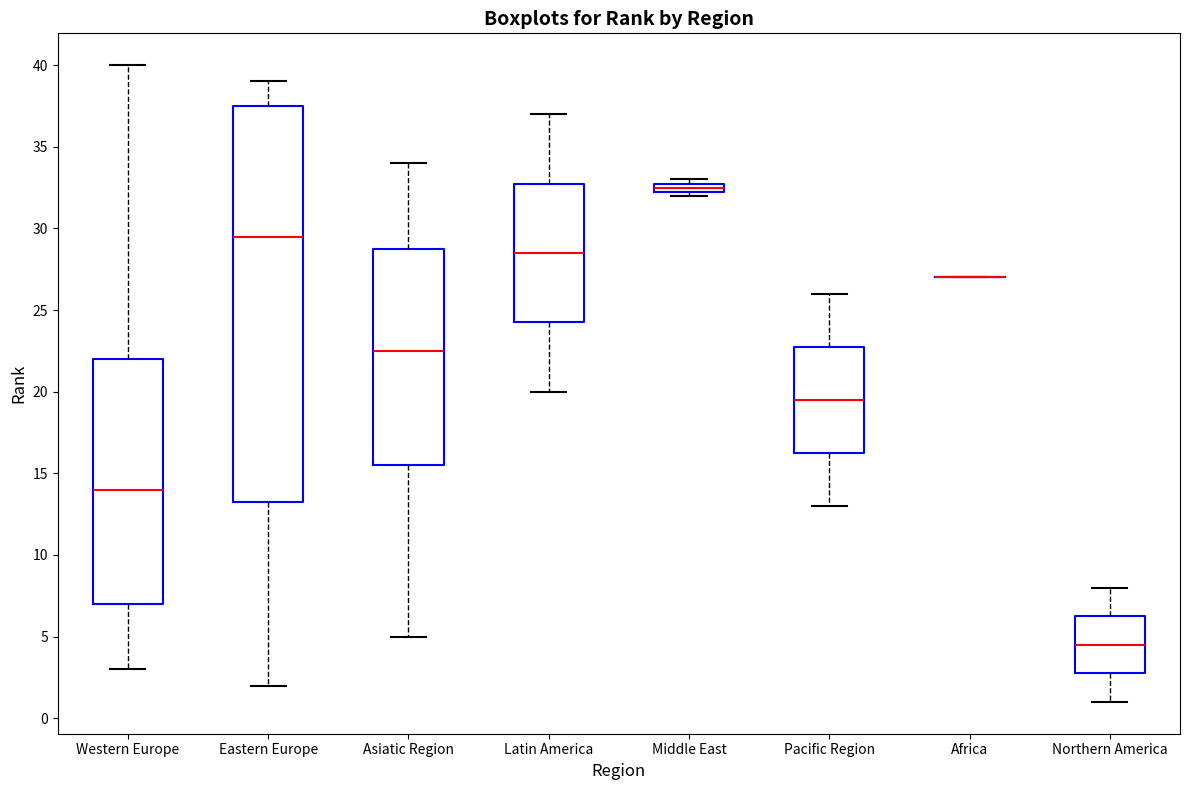

Where is the upper edge of the box for Eastern Europe on the y-axis? The values are not printed on the chart, so give them approximately, as read against the axis.

37.5